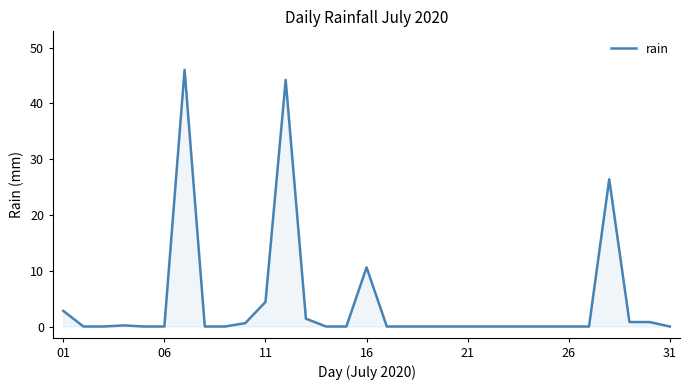

What is the sum of all values?

138.2